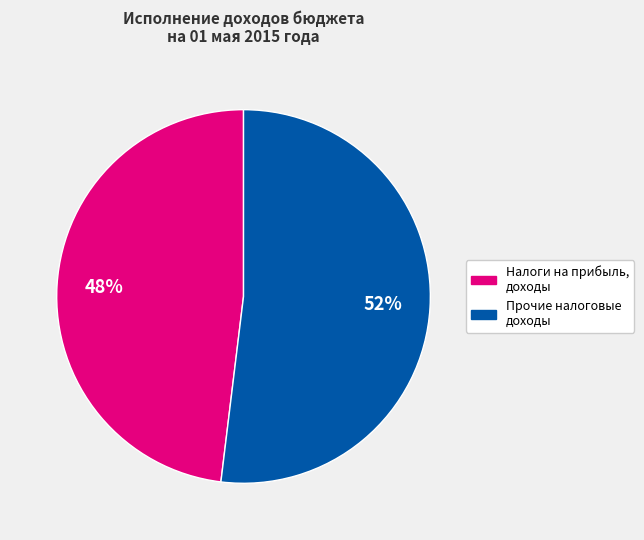

Does Налоги на прибыль, доходы account for over 50% of the chart?

No